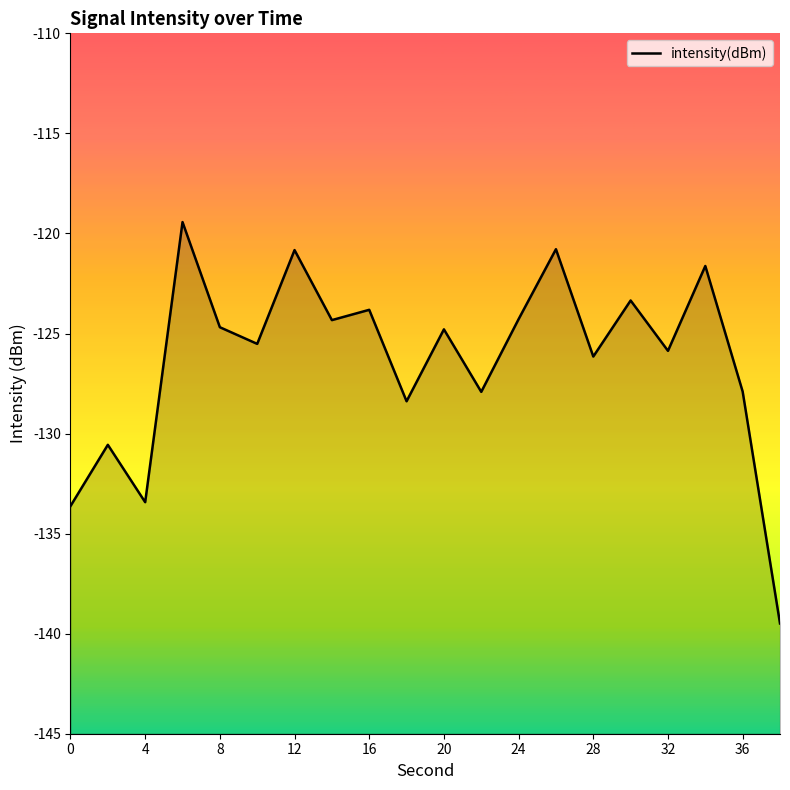

Where is the first local minimum?

4